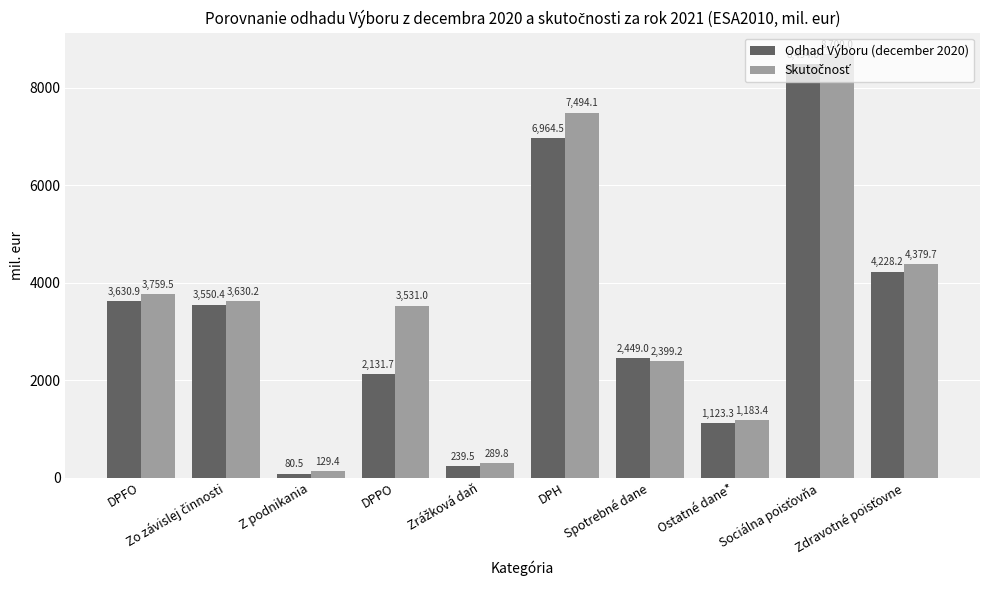

At how many categories does at least one series exceed 3604?

5